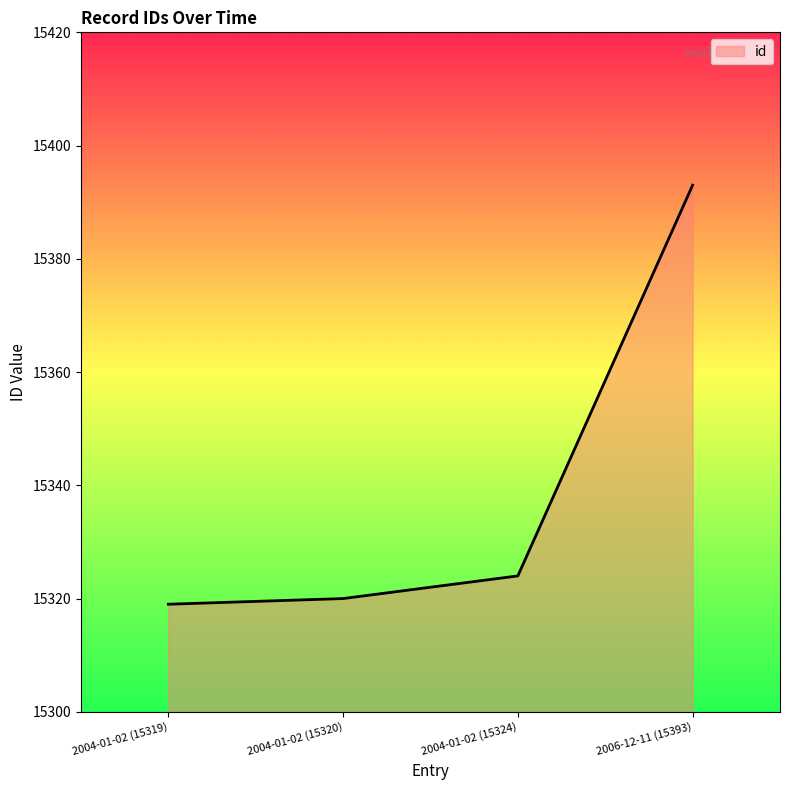

Rank the categories by value from lowest to highest.

2004-01-02 (15319), 2004-01-02 (15320), 2004-01-02 (15324), 2006-12-11 (15393)